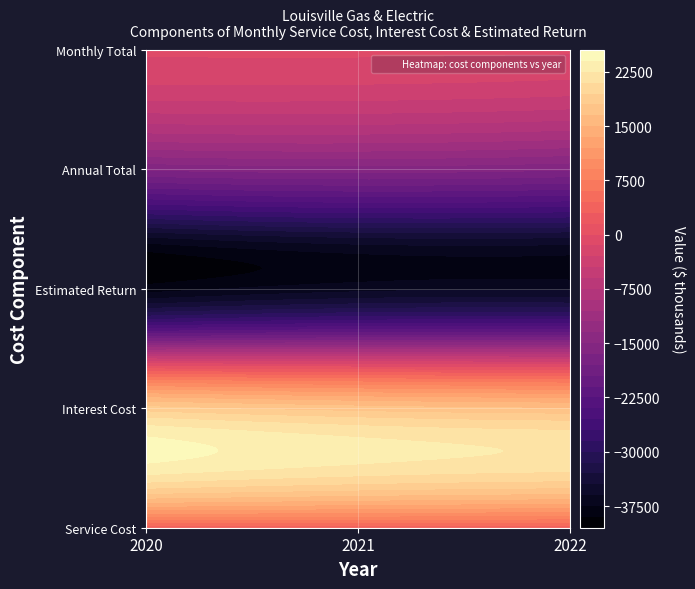

What is the greatest value displayed?

18500.2